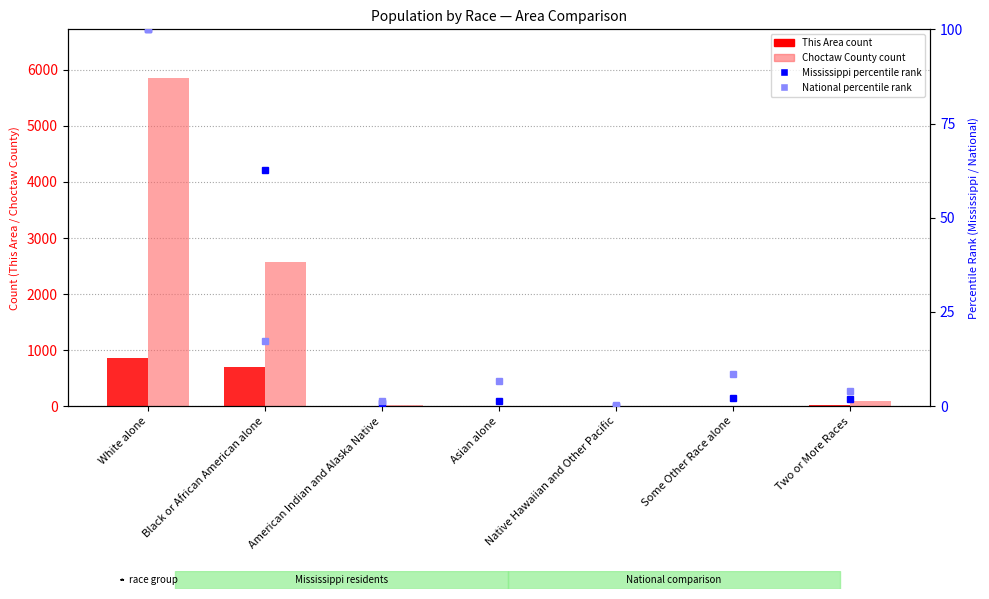

Which series has the largest range (max minus min)?

Choctaw County